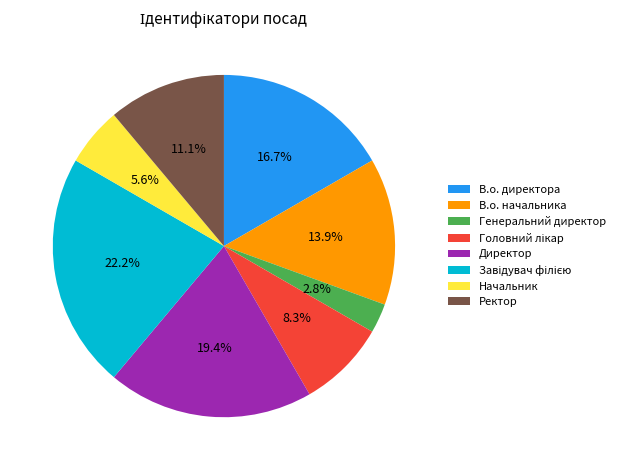

Which category has the smallest portion of the pie?

Генеральний директор